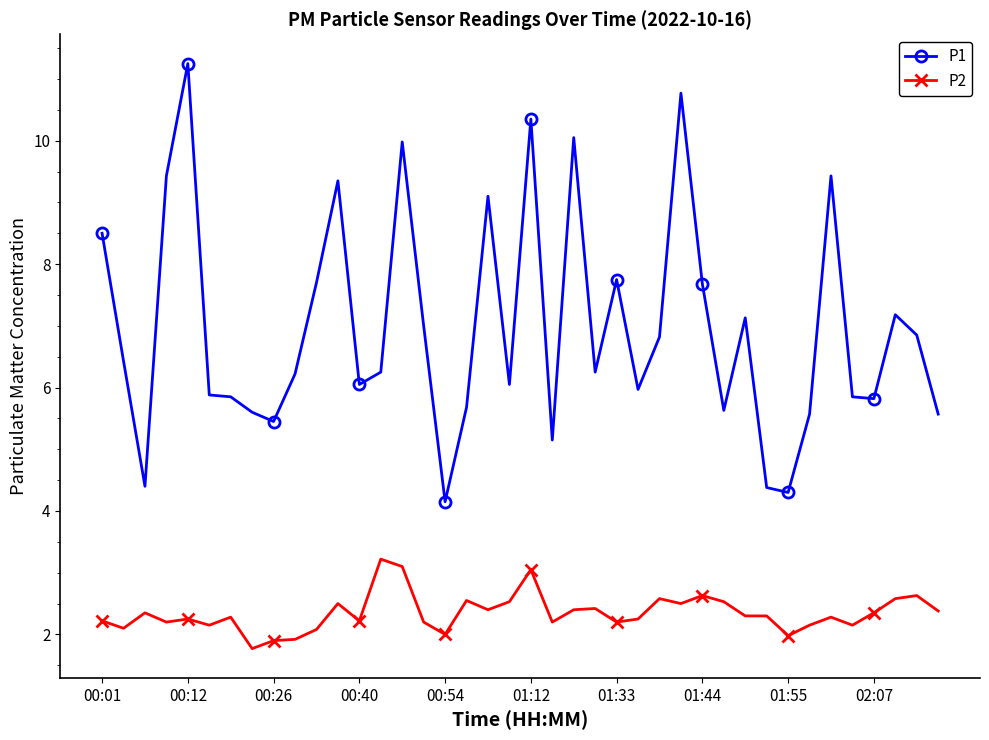

Does the chart have visible grid lines?

No